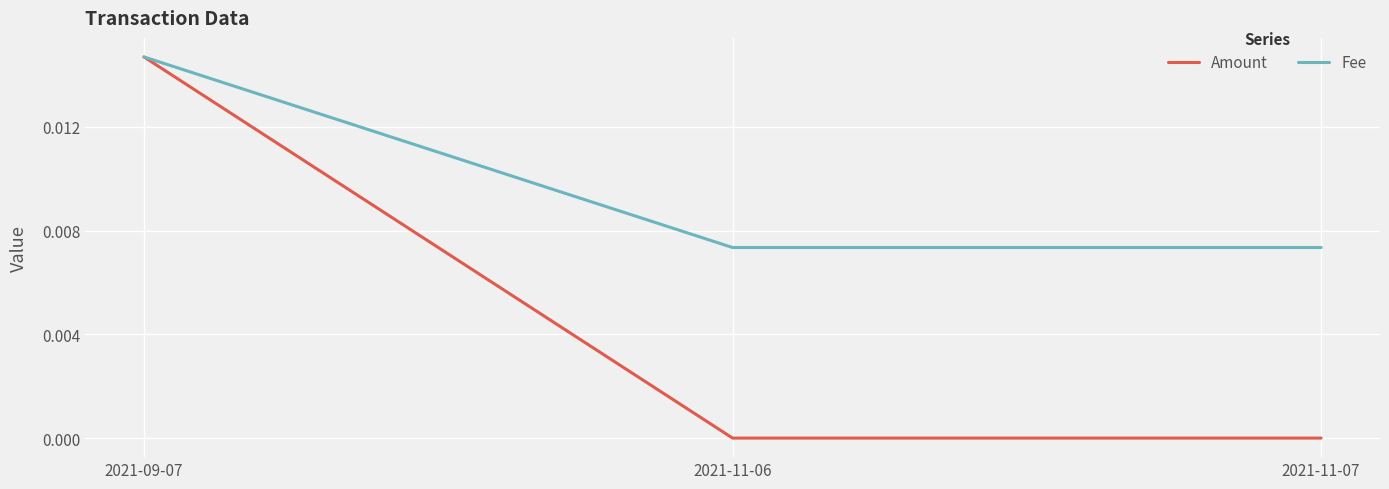

Between 2021-09-07 and 2021-11-07, which series saw the biggest shift?

Amount